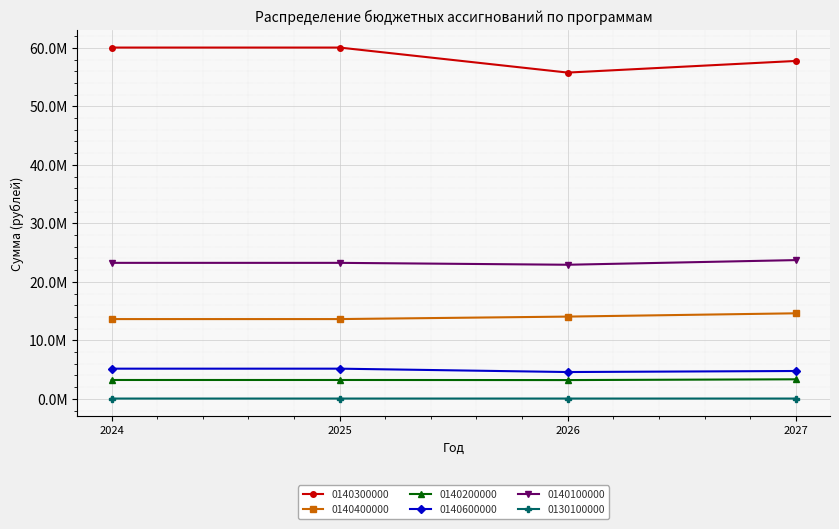

Reading left to right, what are all the values shown in this chart?

0140300000: 2024=60051036	2025=60051036	2026=55773039	2027=57761837
0140400000: 2024=13632100	2025=13632100	2026=14056800	2027=14618800
0140200000: 2024=3219400	2025=3219400	2026=3204800	2027=3335500
0140600000: 2024=5154300	2025=5154300	2026=4578500	2027=4756200
0140100000: 2024=23244700	2025=23244700	2026=22919800	2027=23714800
0130100000: 2024=45015	2025=45015	2026=46144	2027=46261